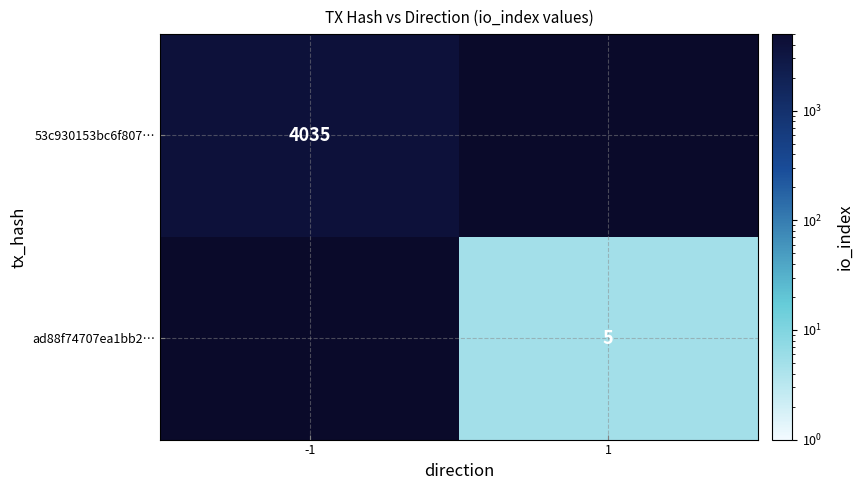

Is the value of ad88f74707ea1bb2… at 1 greater than the value of 53c930153bc6f807… at -1?

No